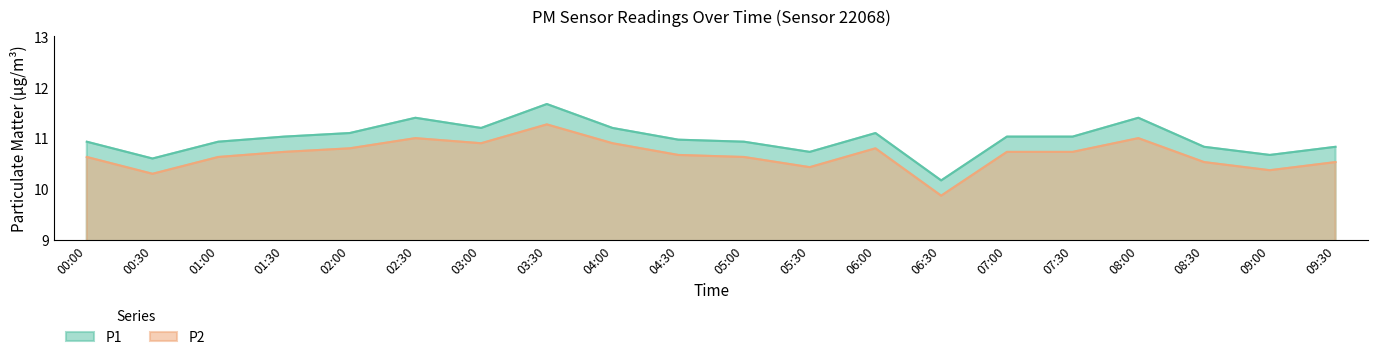

What is the difference between the second highest and second lowest values in the P1 series?

0.8